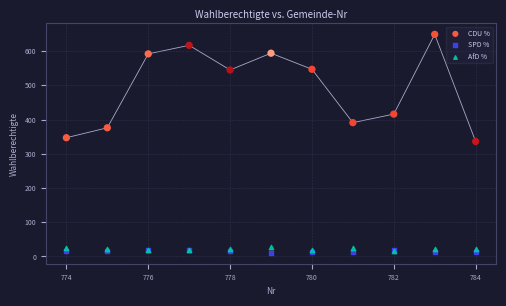

What are all the series names shown in the legend?

CDU %, SPD %, AfD %